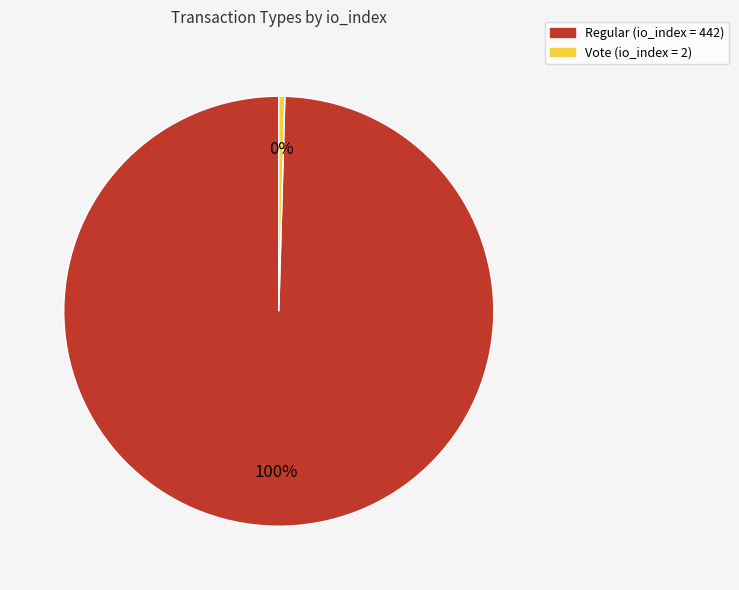

To the nearest percent, what is the average slice percentage?

50%